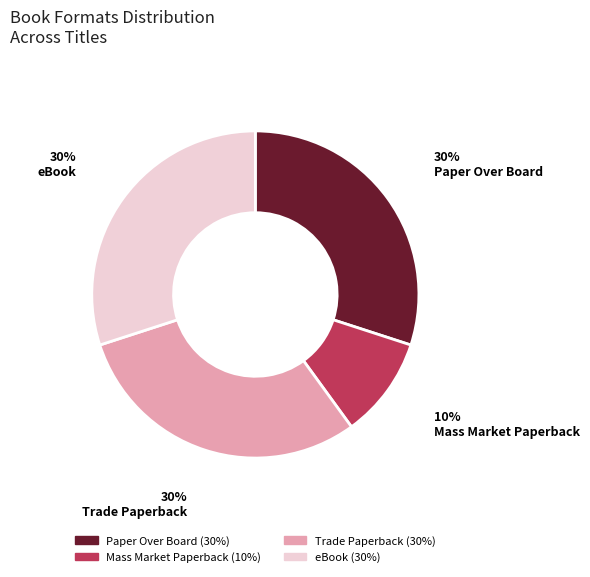

Is there a majority slice in this chart?

No